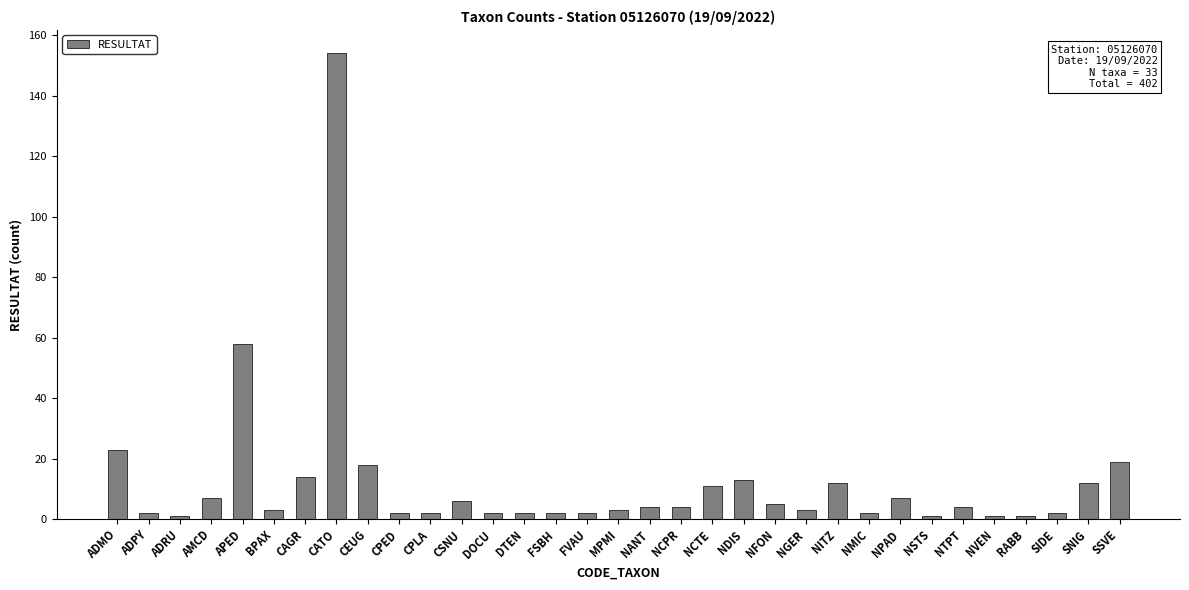

What is the difference between the maximum and minimum values?

153